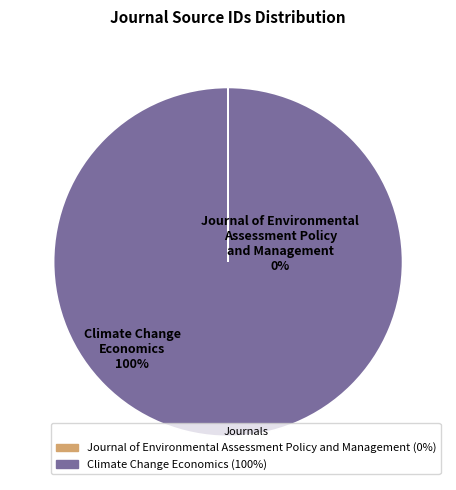

Do Journal of Environmental Assessment Policy and Management and Climate Change Economics together represent more than half of the pie?

Yes